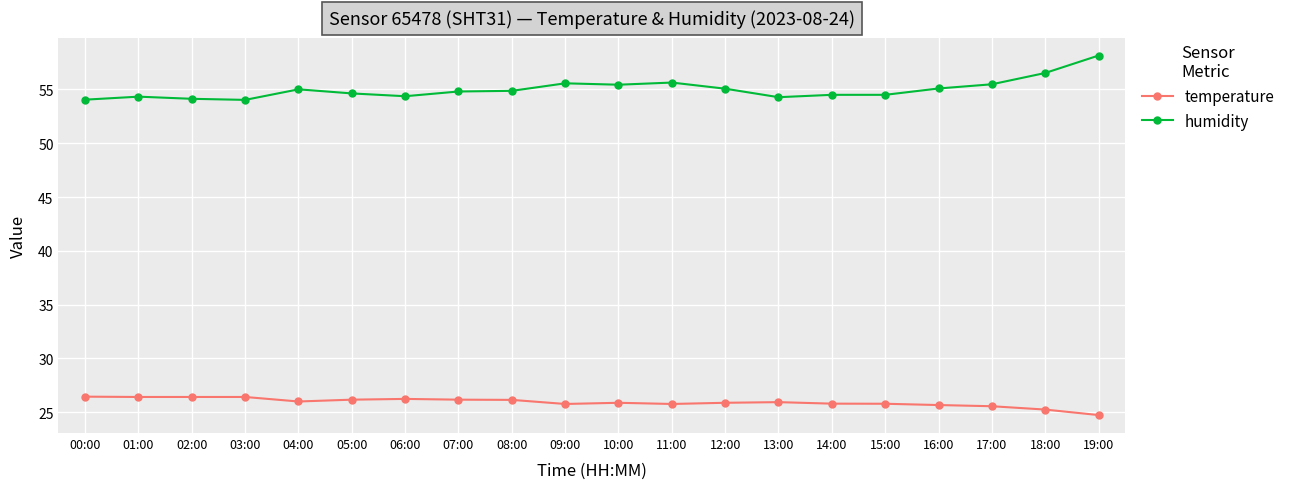

What is the lowest value of the temperature series?

24.7